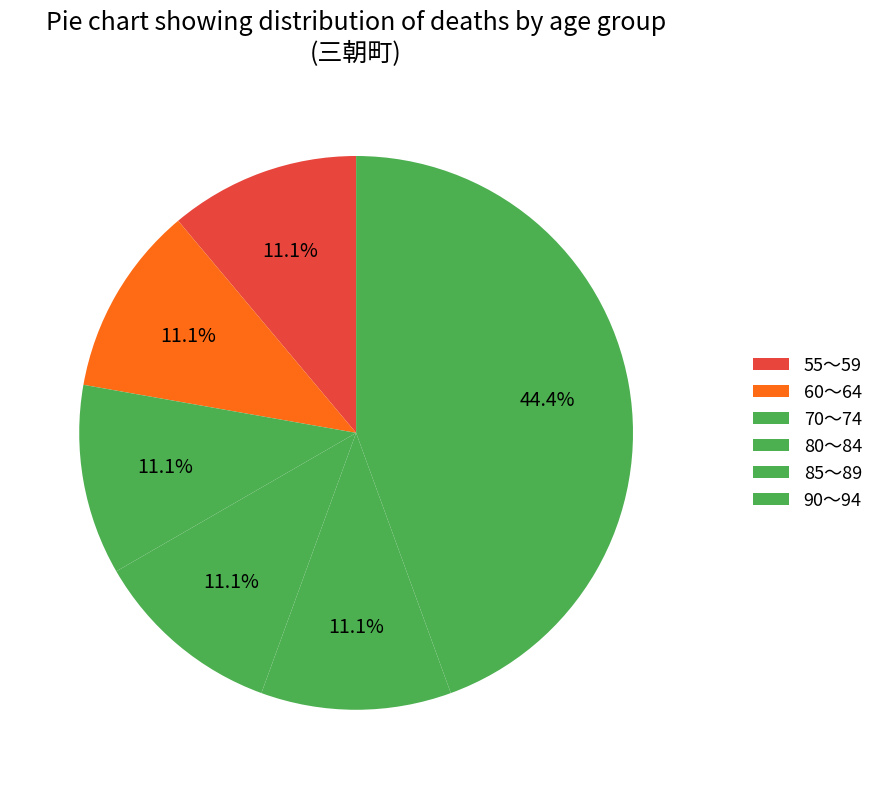

Is there any slice that represents more than half of the pie?

No